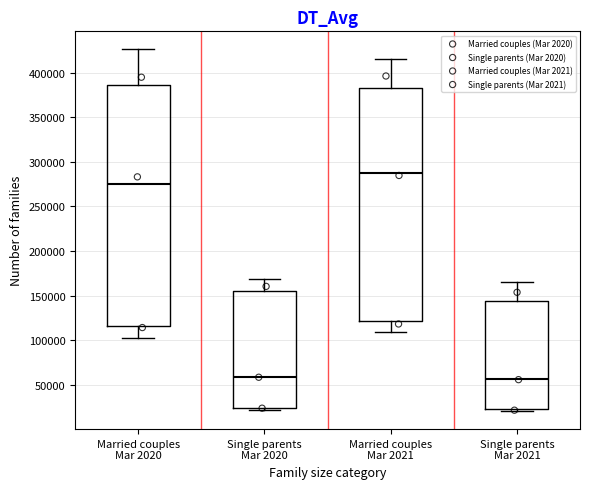

Reading left to right, transcribe this box plot: for each box, give where its median line is, the range the box spans, and where its two whiskers end, as read against the y-axis. The values are not printed on the chart, so give them approximately, as read against the axis.

Married couples Mar 2020: median 275000, box 115000 to 385000, whiskers 105000 to 425000
Single parents Mar 2020: median 60000, box 25000 to 155000, whiskers 20000 to 170000
Married couples Mar 2021: median 285000, box 120000 to 380000, whiskers 110000 to 415000
Single parents Mar 2021: median 55000, box 20000 to 145000, whiskers 20000 (just below the box's lower edge) to 165000